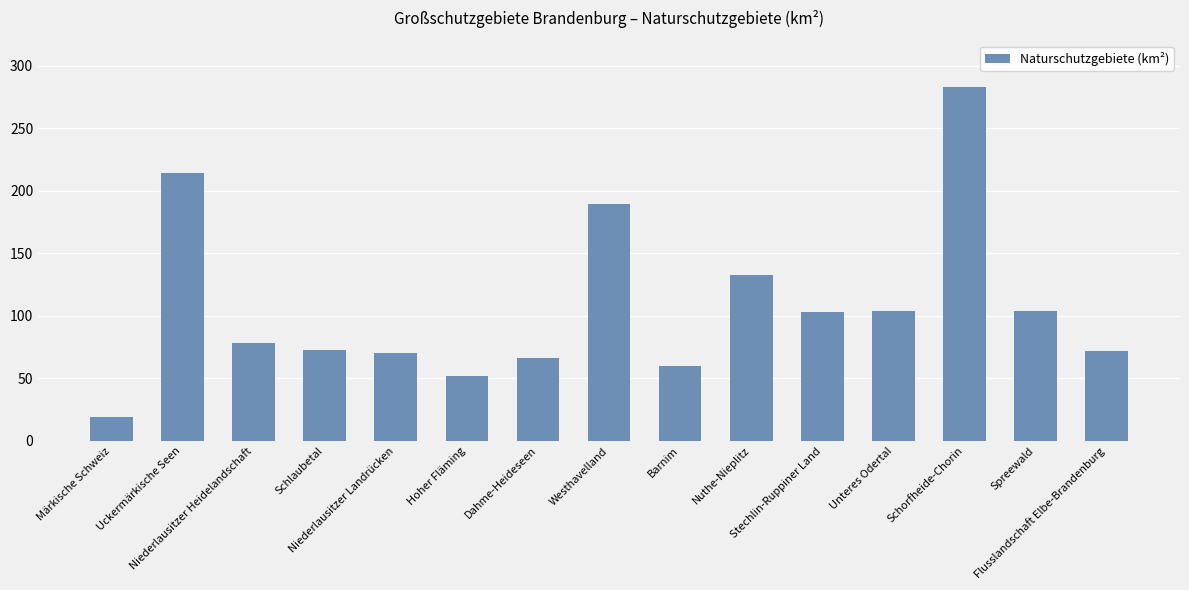

At which category does the chart reach its minimum across all series?

Märkische Schweiz